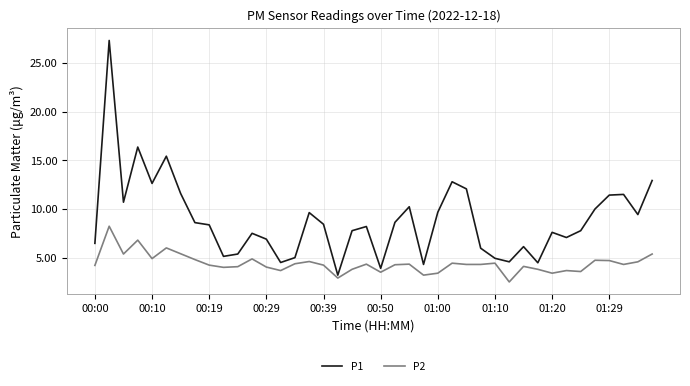

List the series in order of their overall mean, highest first.

P1, P2